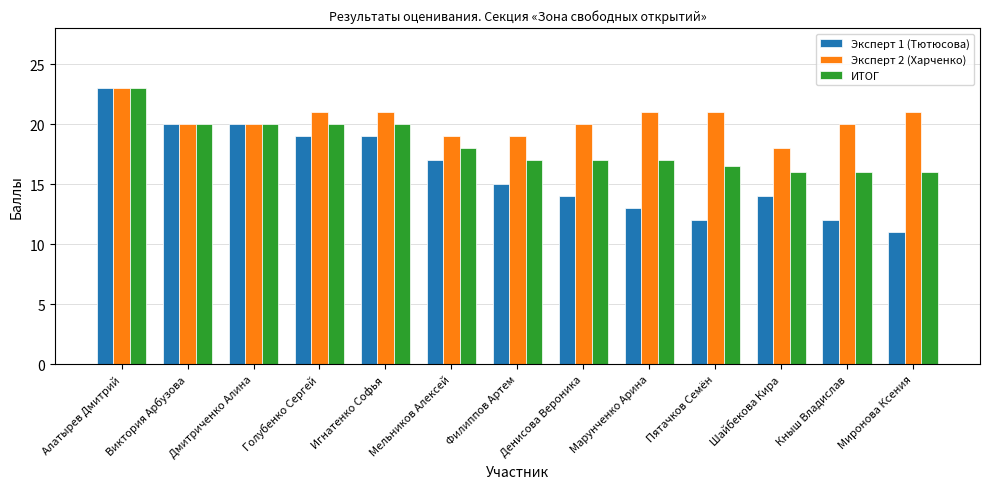

What is the difference between the highest and lowest values at Денисова Вероника?

6.0